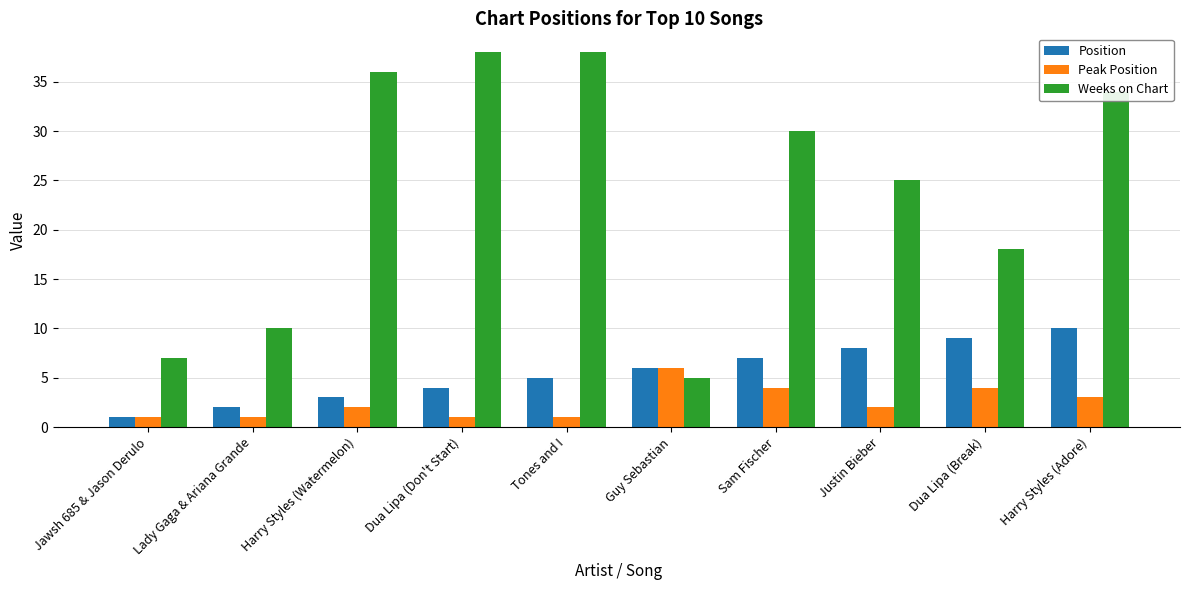

What is the total value across all series at Lady Gaga & Ariana Grande?

13